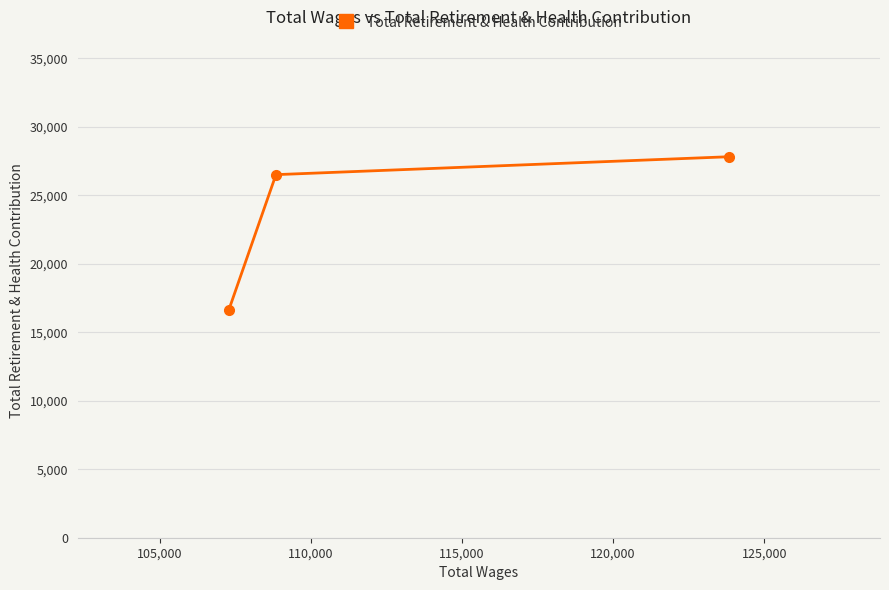

What is the difference between the maximum and second lowest values?

1307